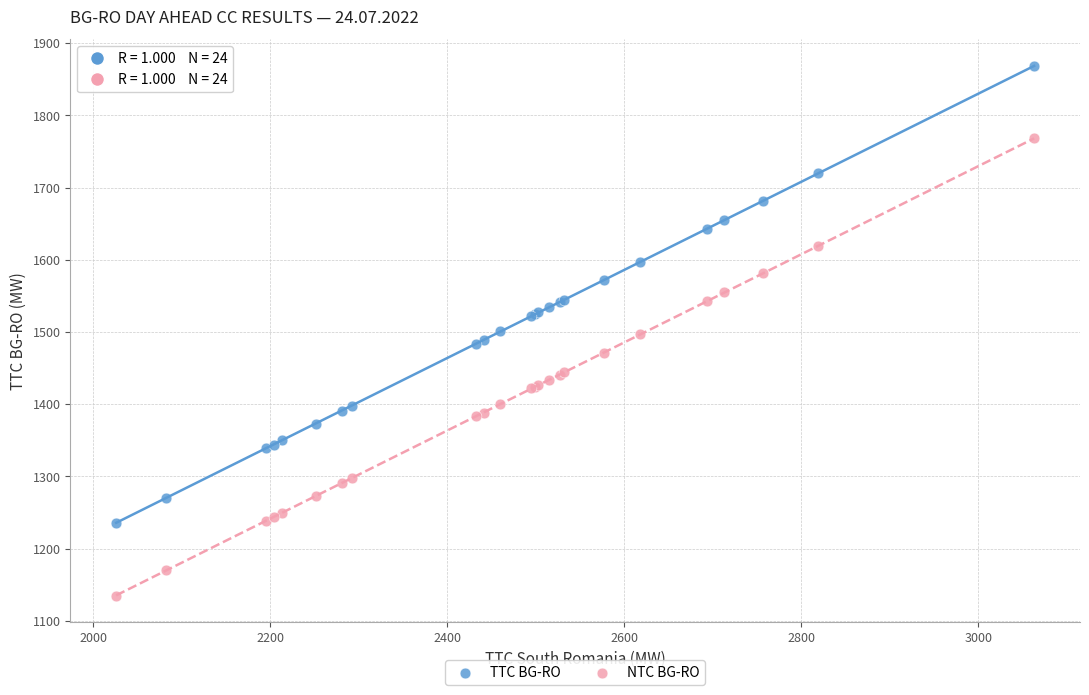

What is the X range (max minus min) for the scatter plot?

1037